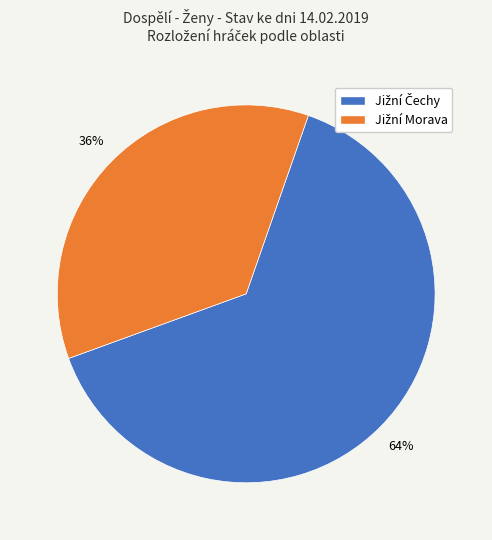

To the nearest percent, what is the average slice percentage?

50%